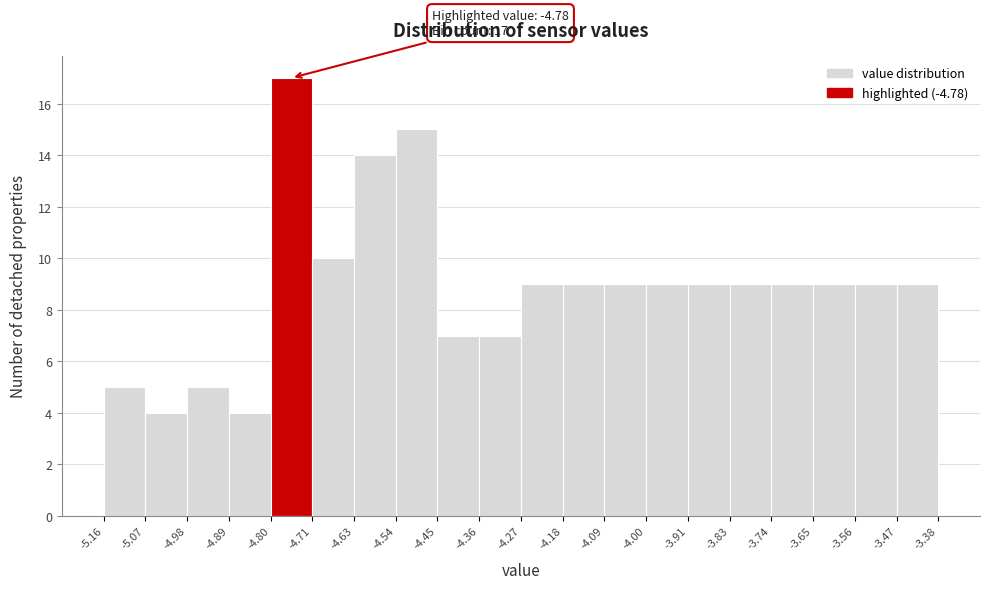

Which range on the x-axis has the tallest bar?

-4.80 to -4.71